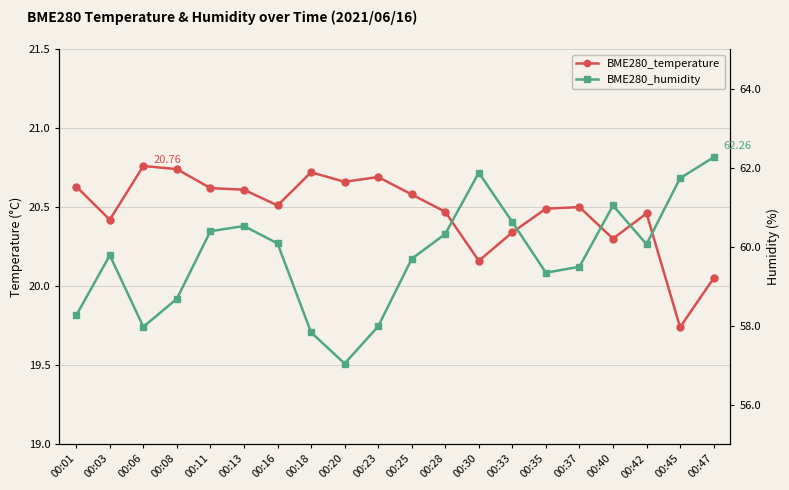

How many interior local peaks does the BME280_temperature series have?

5